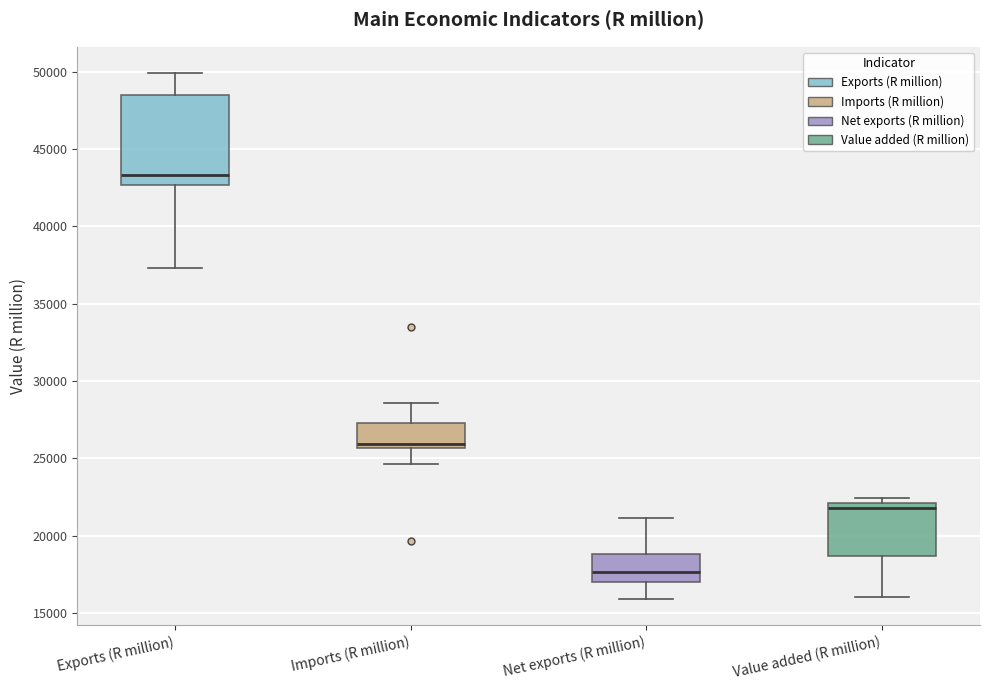

Reading left to right, transcribe this box plot: for each box, give where its median line is, the range the box spans, and where its two whiskers end, as read against the y-axis. The values are not printed on the chart, so give them approximately, as read against the axis.

Exports (R million): median 43500, box 42500 to 48500, whiskers 37500 to 50000
Imports (R million): median 26000, box 25500 to 27500, whiskers 24500 to 28500
Net exports (R million): median 17500, box 17000 to 19000, whiskers 16000 to 21000
Value added (R million): median 22000 (just below the box's upper edge), box 18500 to 22000, whiskers 16000 to 22500